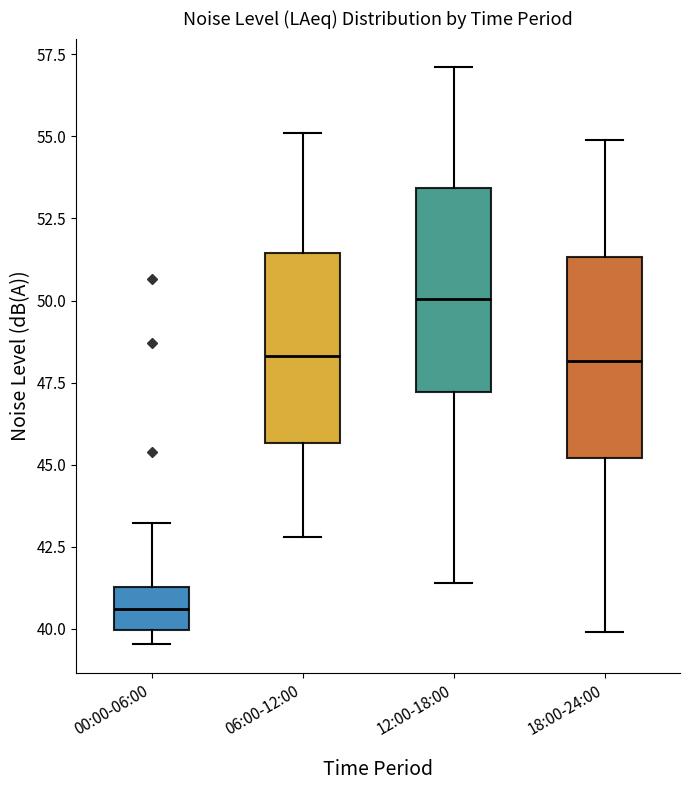

Reading left to right, read every box against the y-axis: the position of its median line, the range the box covers, and the ends of its whiskers. The values are not printed on the chart, so give them approximately, as read against the axis.

00:00-06:00: median 40.5, box 40.0 to 41.5, whiskers 39.5 to 43.0
06:00-12:00: median 48.5, box 45.5 to 51.5, whiskers 43.0 to 55.0
12:00-18:00: median 50.0, box 47.0 to 53.5, whiskers 41.5 to 57.0
18:00-24:00: median 48.0, box 45.0 to 51.5, whiskers 40.0 to 55.0